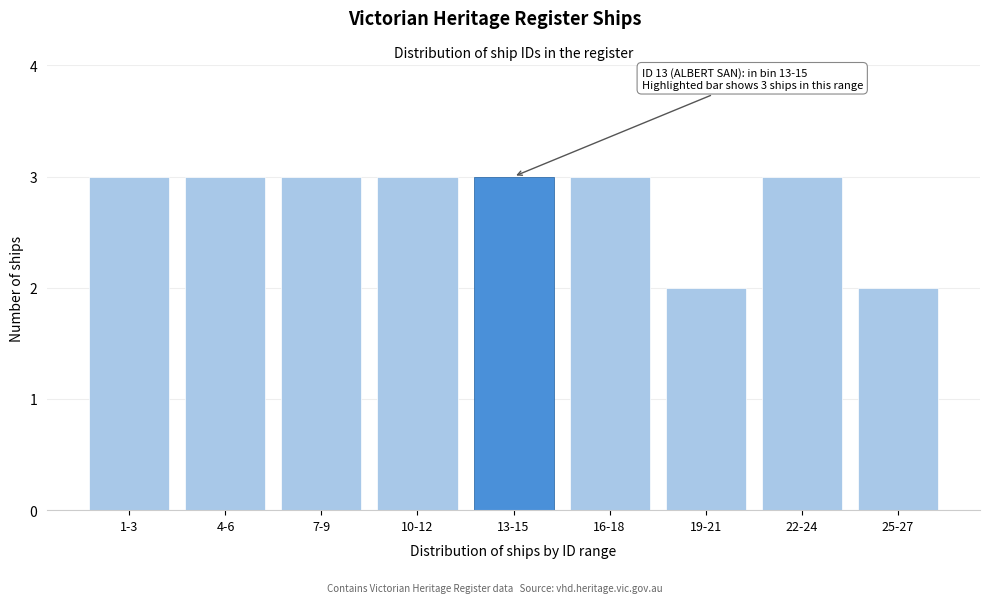

Reading left to right, transcribe all the data shown in this chart.

3	3	3	3	3	3	2	3	2